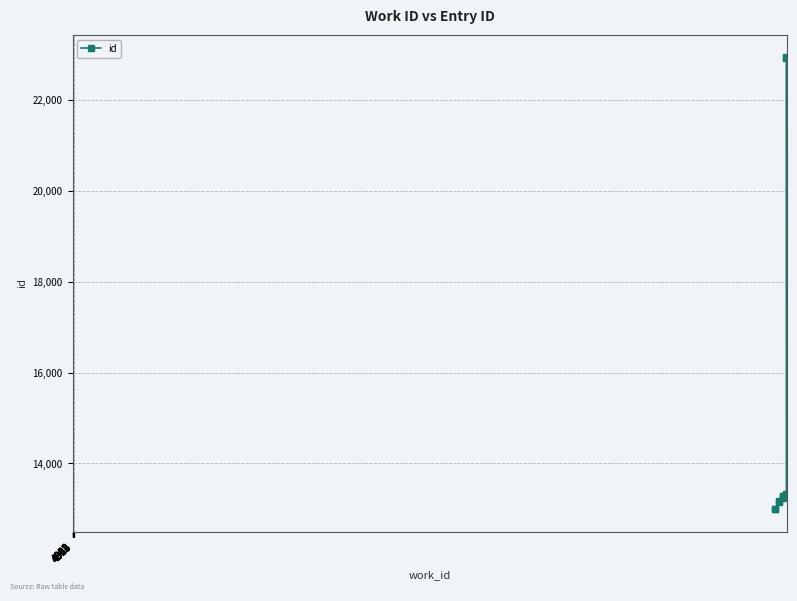

What is the difference between the maximum and second lowest values?

9955